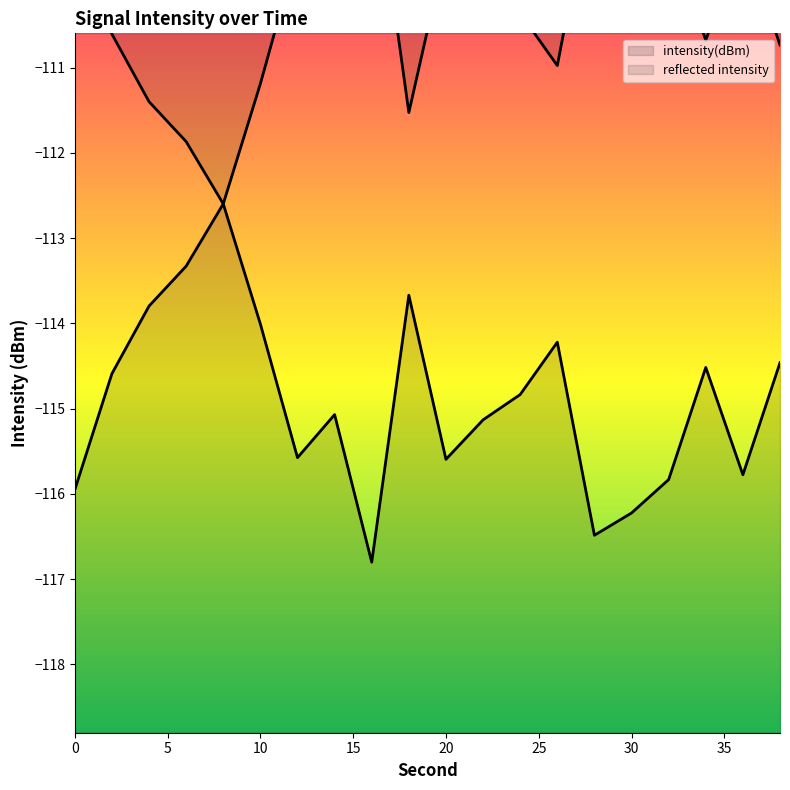

Read the value at 26.

-114.2